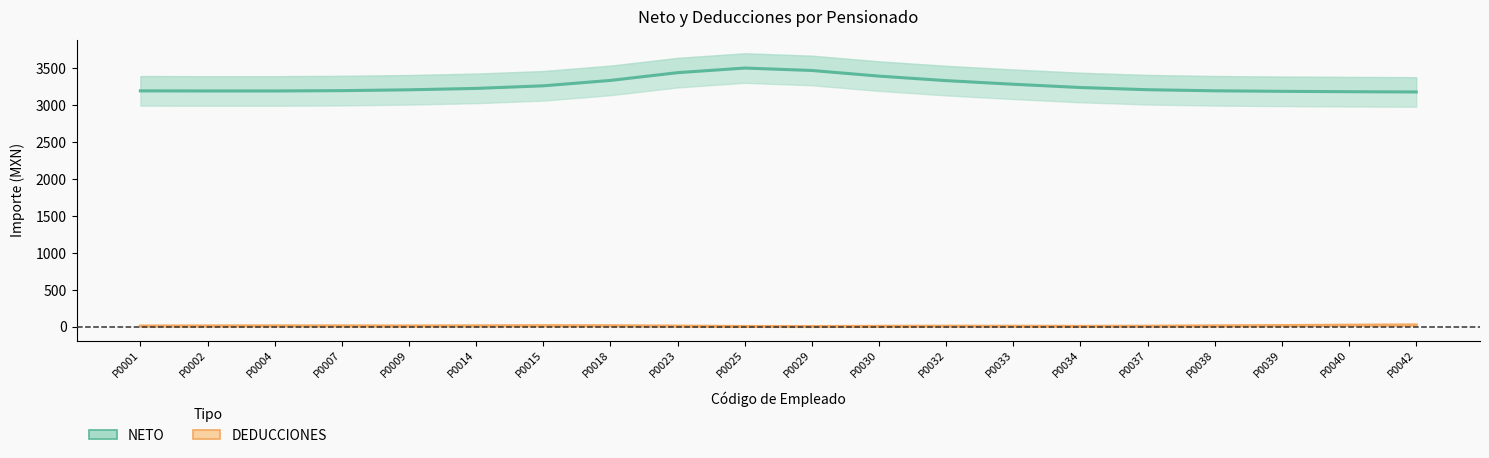

True or false: NETO has a value of 1224.2 at P0007.

False